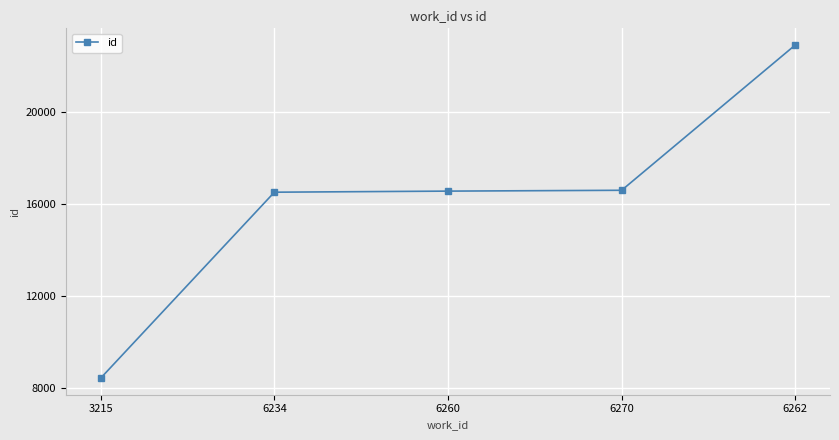

What is the sum of all values?

81036